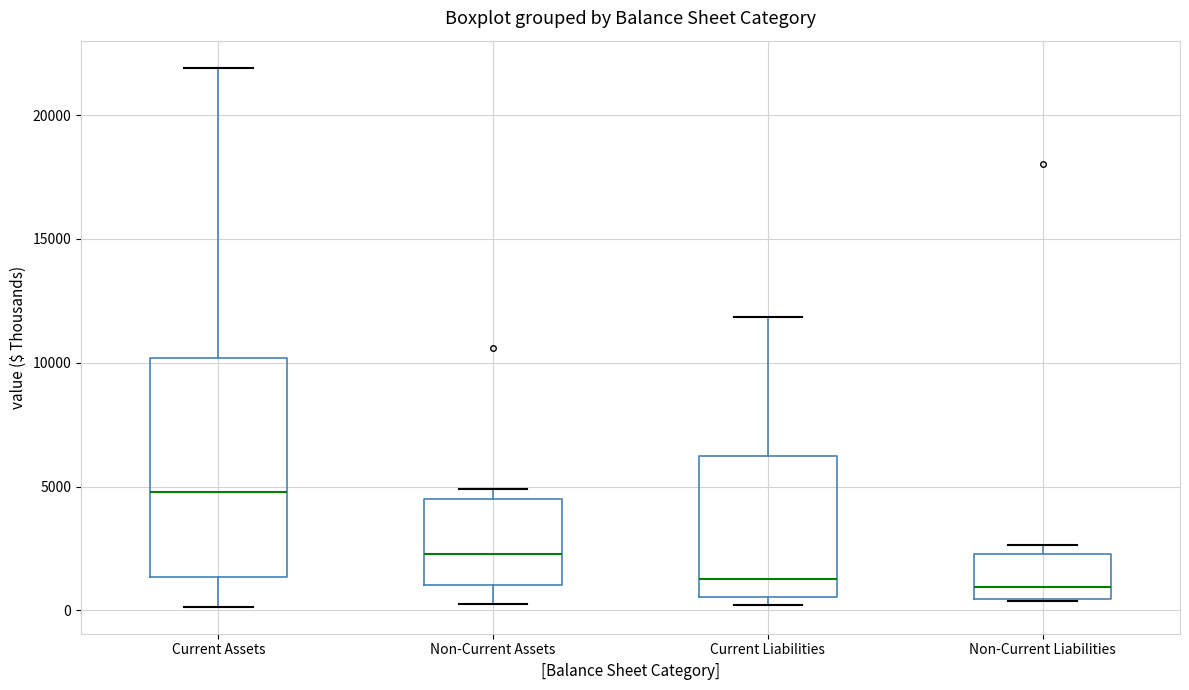

Comparing the boxes themselves (not the whiskers), which one is the tallest?

Current Assets